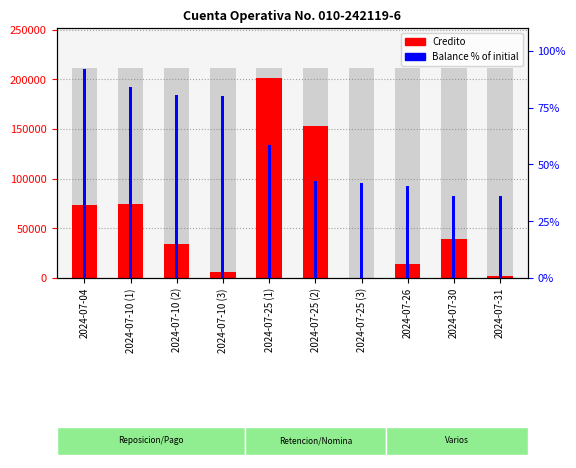

Which category has the lowest value in the Credito series?

2024-07-25 (3)